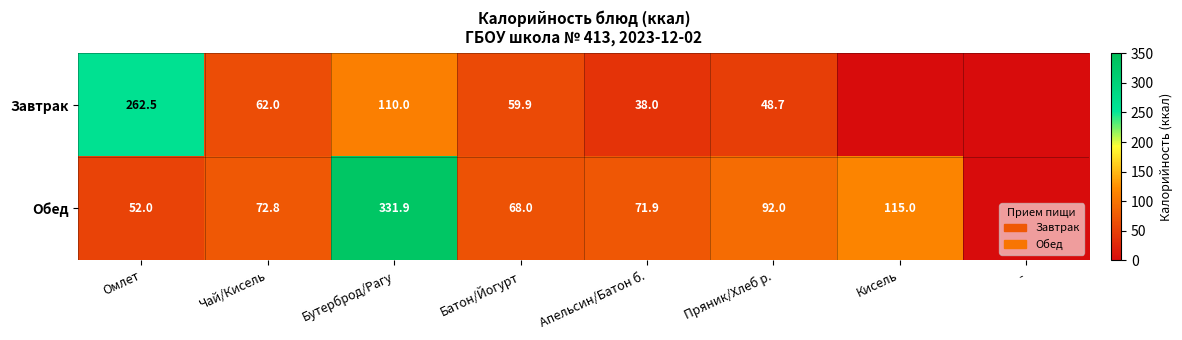

What is the maximum value shown in the chart?

331.9